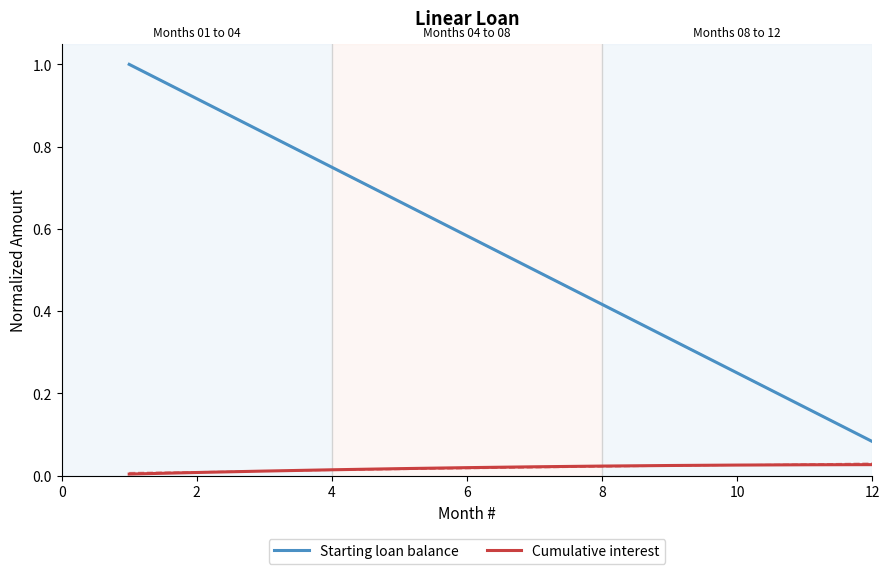

True or false: Cumulative interest has more than 1 points higher than both neighbors.

False